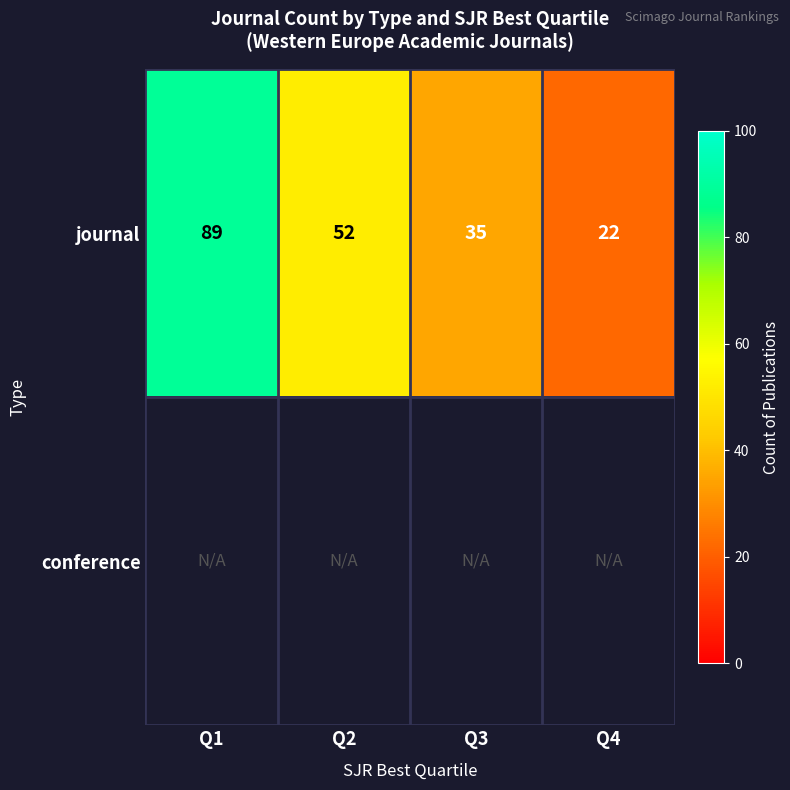

Where is journal nearest to the value 55?

Q2